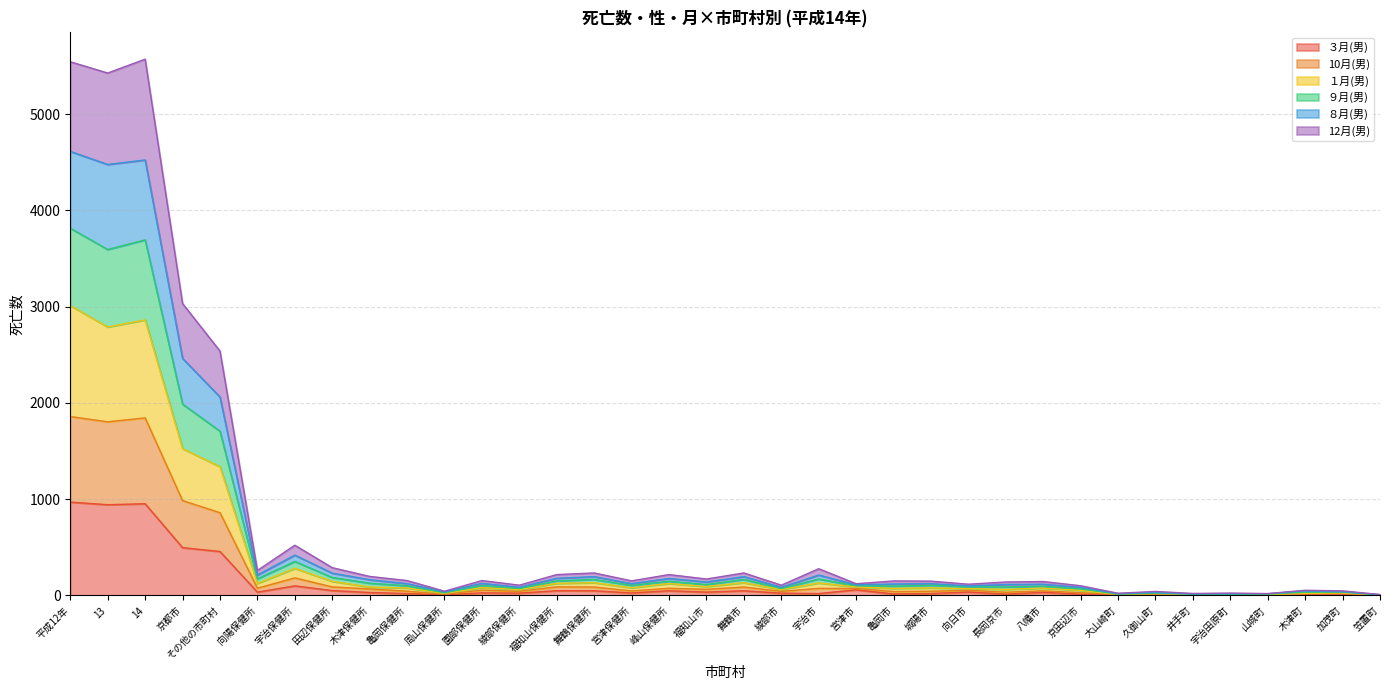

At how many categories does at least one series exceed 3795?

3